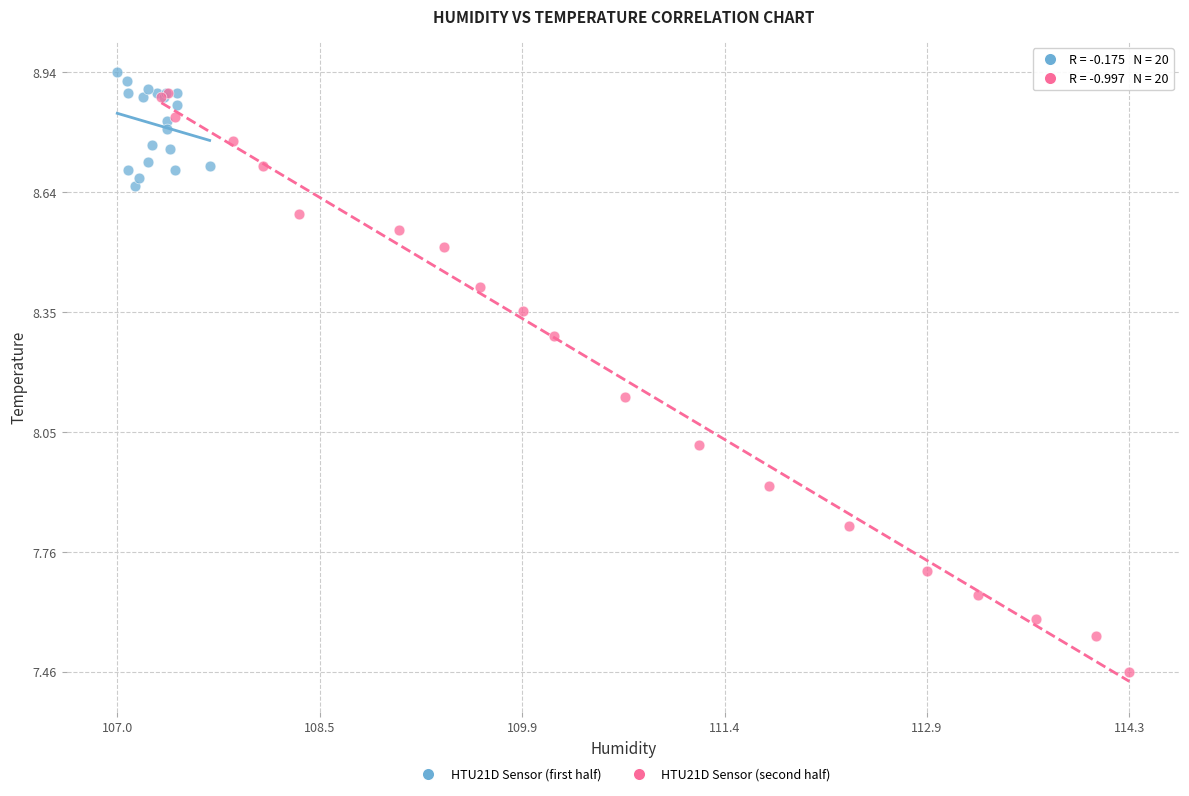

Which series contains the lowest Y value?

HTU21D Sensor (second half)